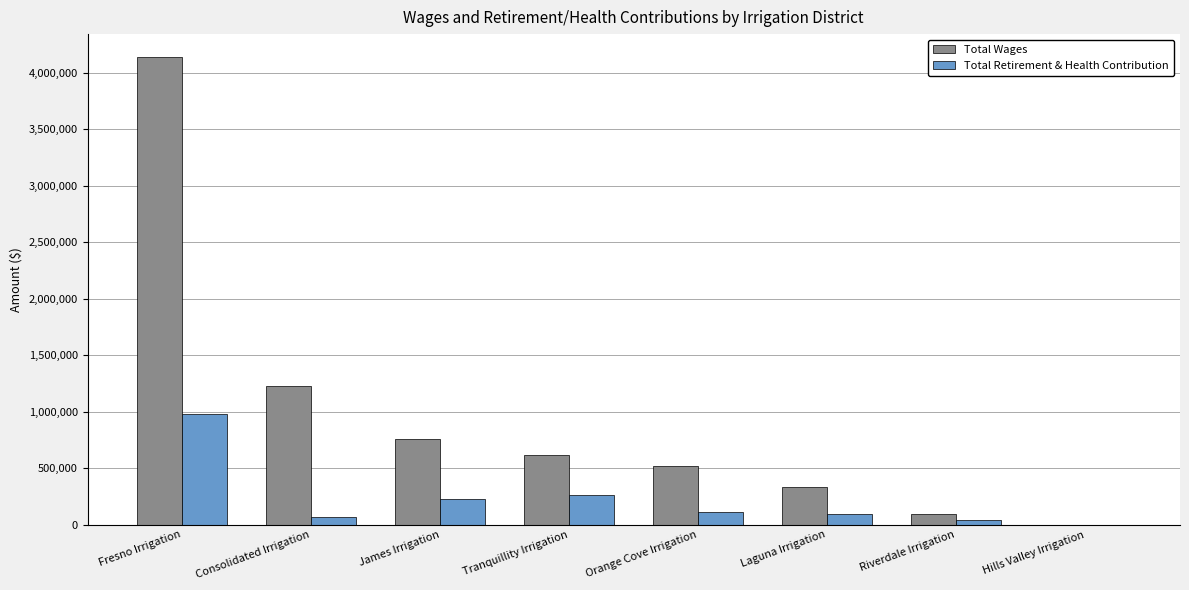

What is the sum of all Total Retirement & Health Contribution values?

1777678